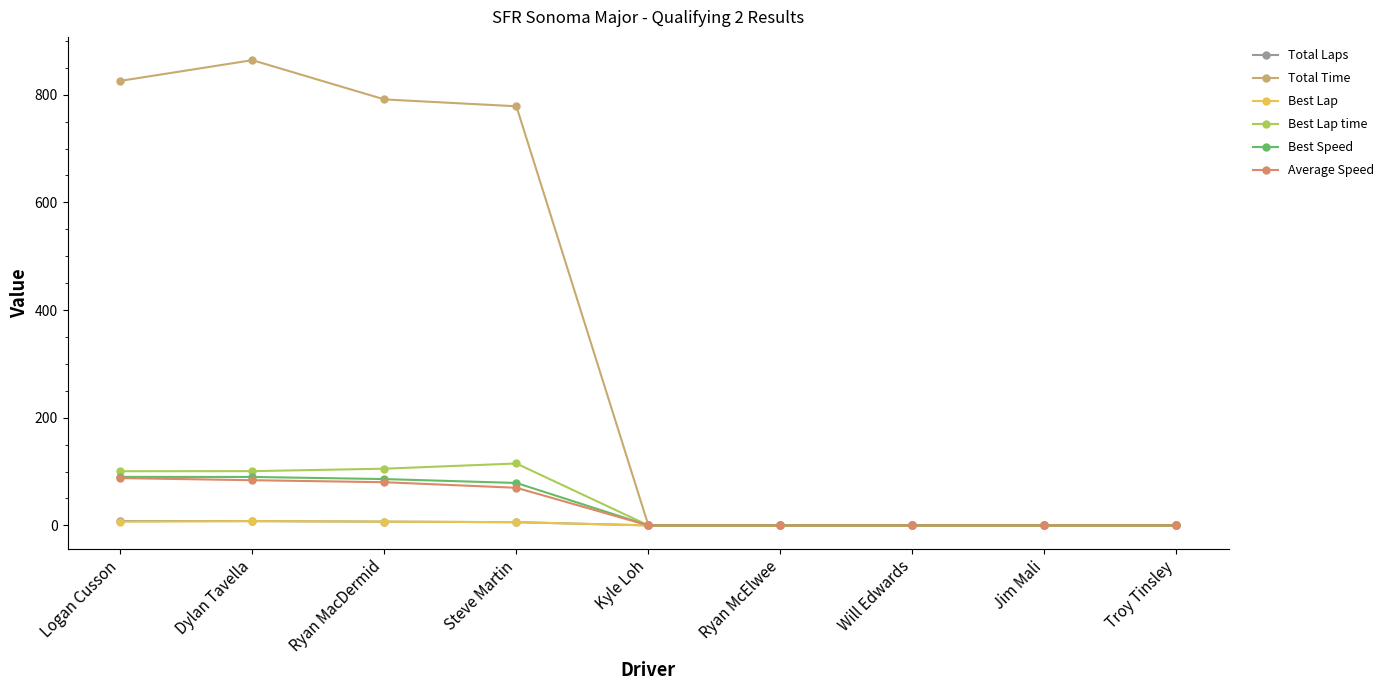

True or false: Total Time and Best Lap intersect in this chart.

False